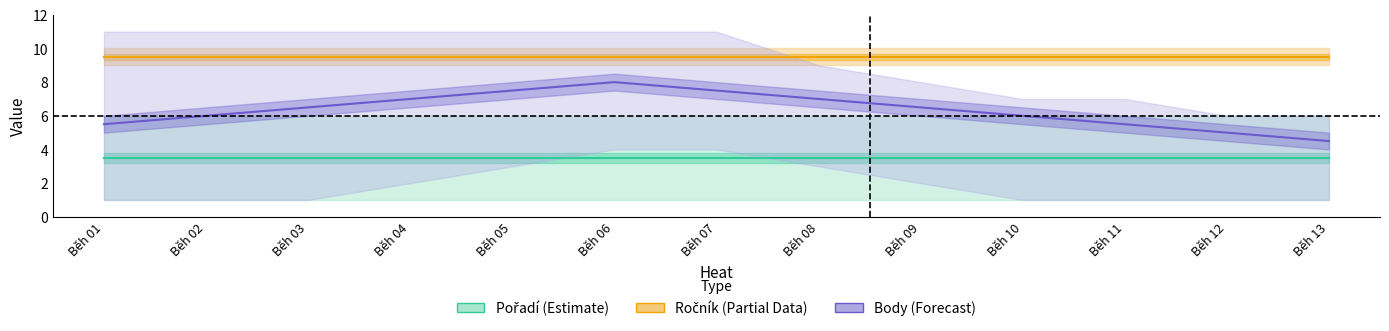

What is the maximum value shown in the chart?

9.5